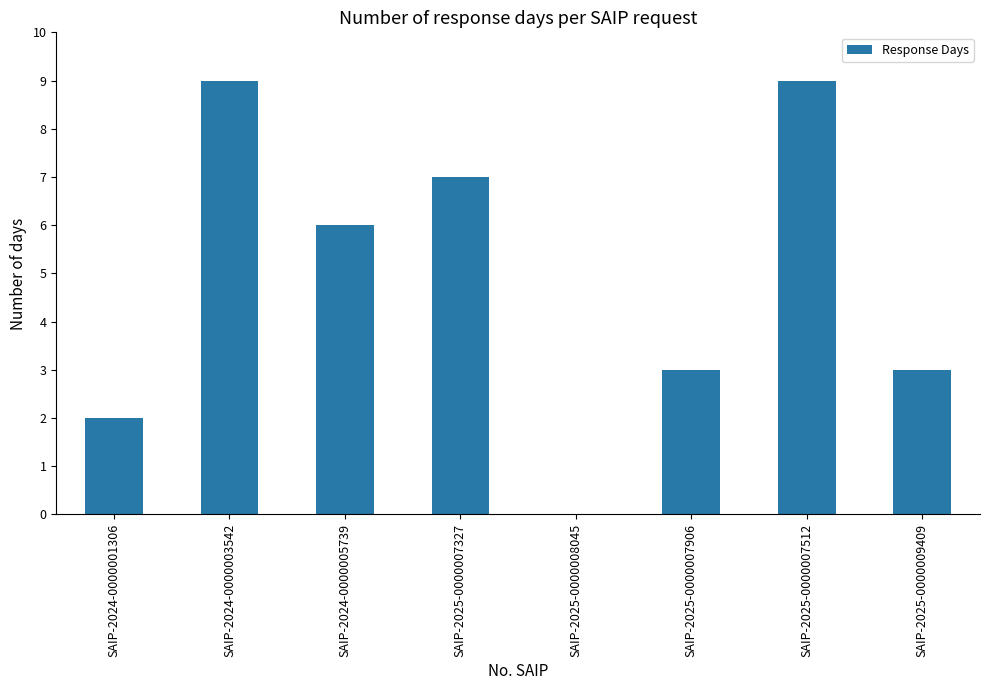

What value does the data have at SAIP-2024-0000005739?

6